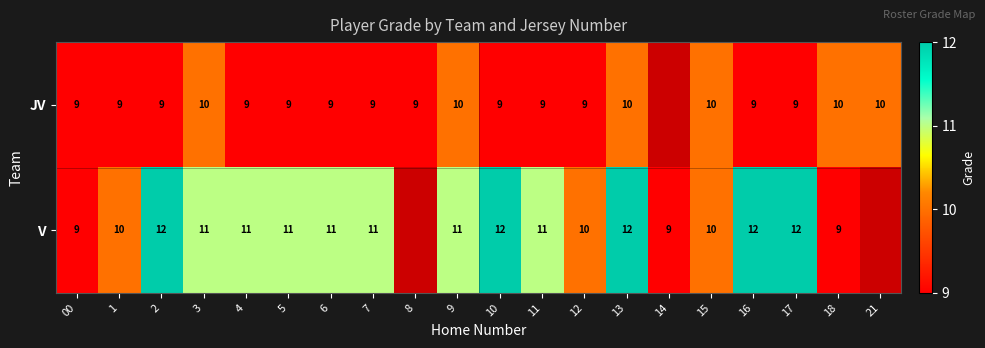

At 12, list the series in order from largest to smallest.

V, JV